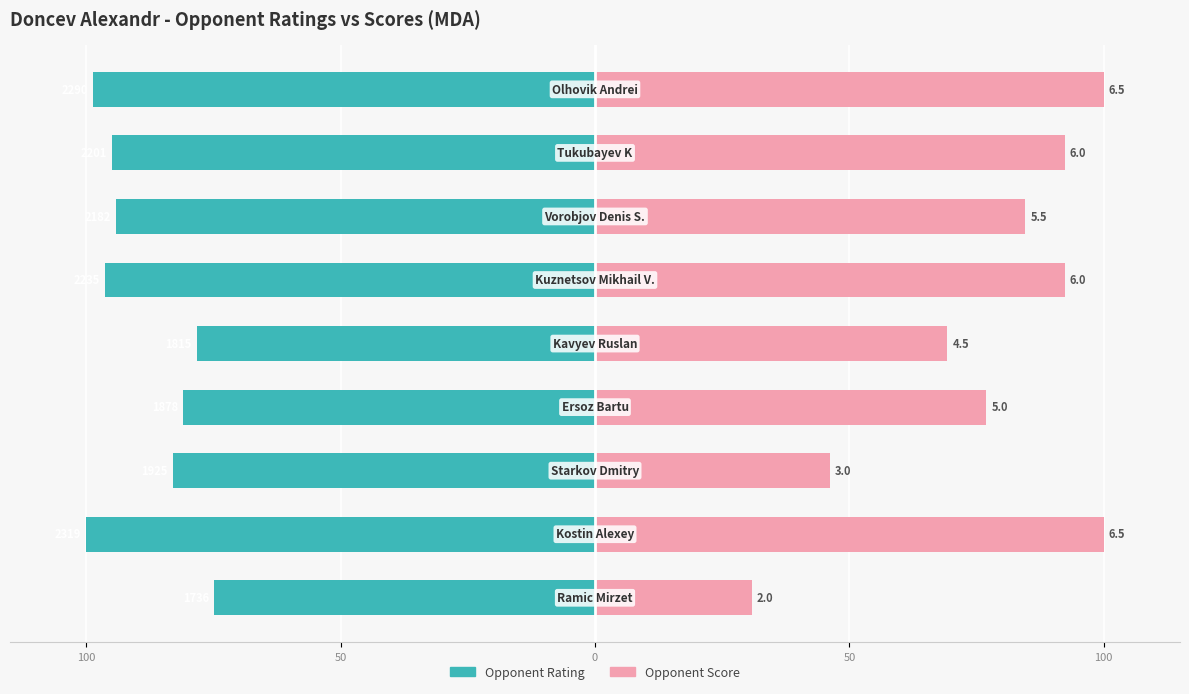

At how many categories does at least one series exceed -12?

9